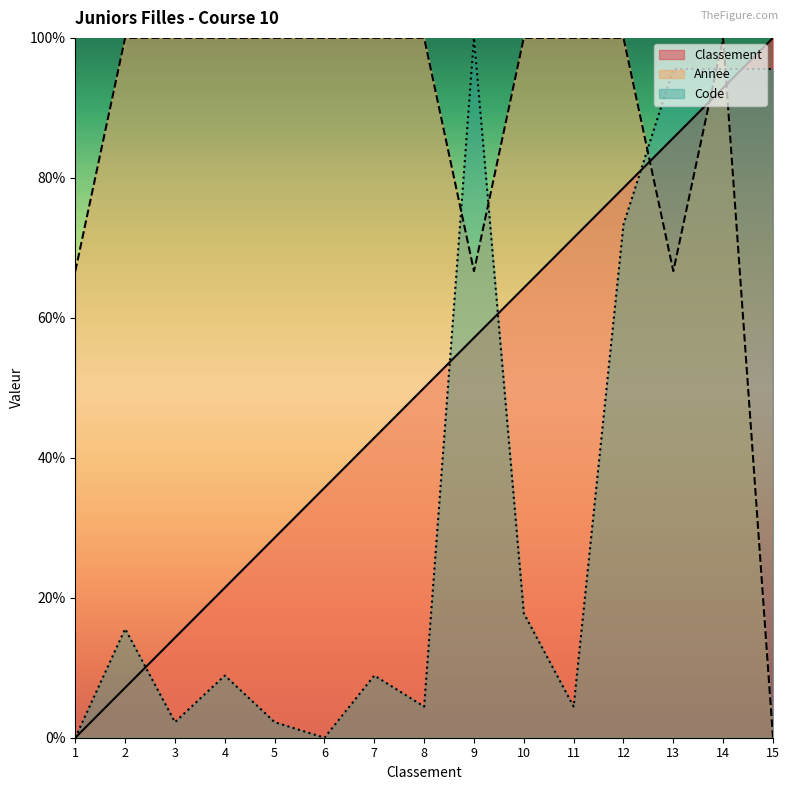

In Code, how many points are lower than both neighbors (excluding endpoints)?

4